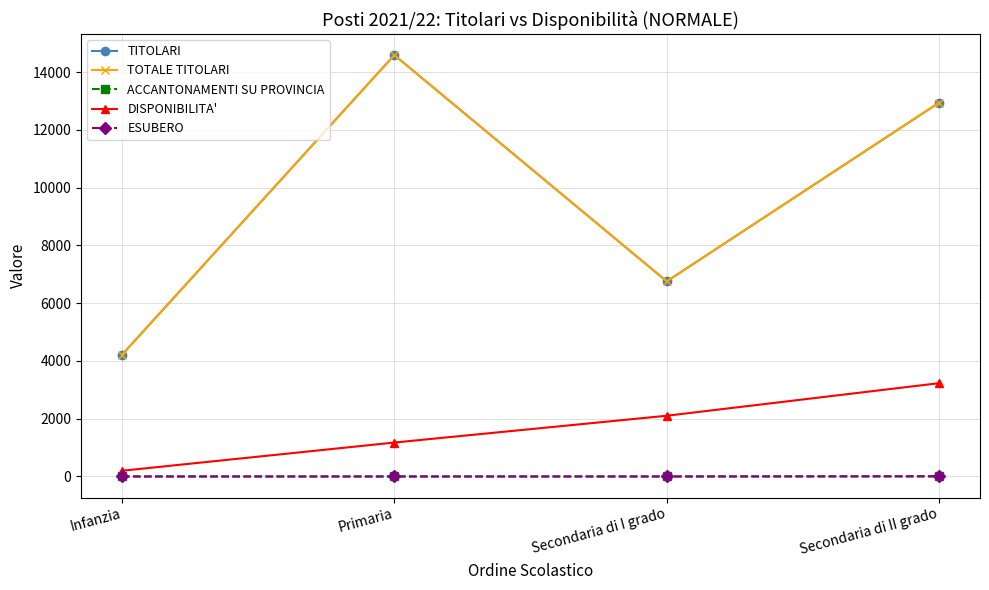

At which category is the sum across all series the highest?

Primaria